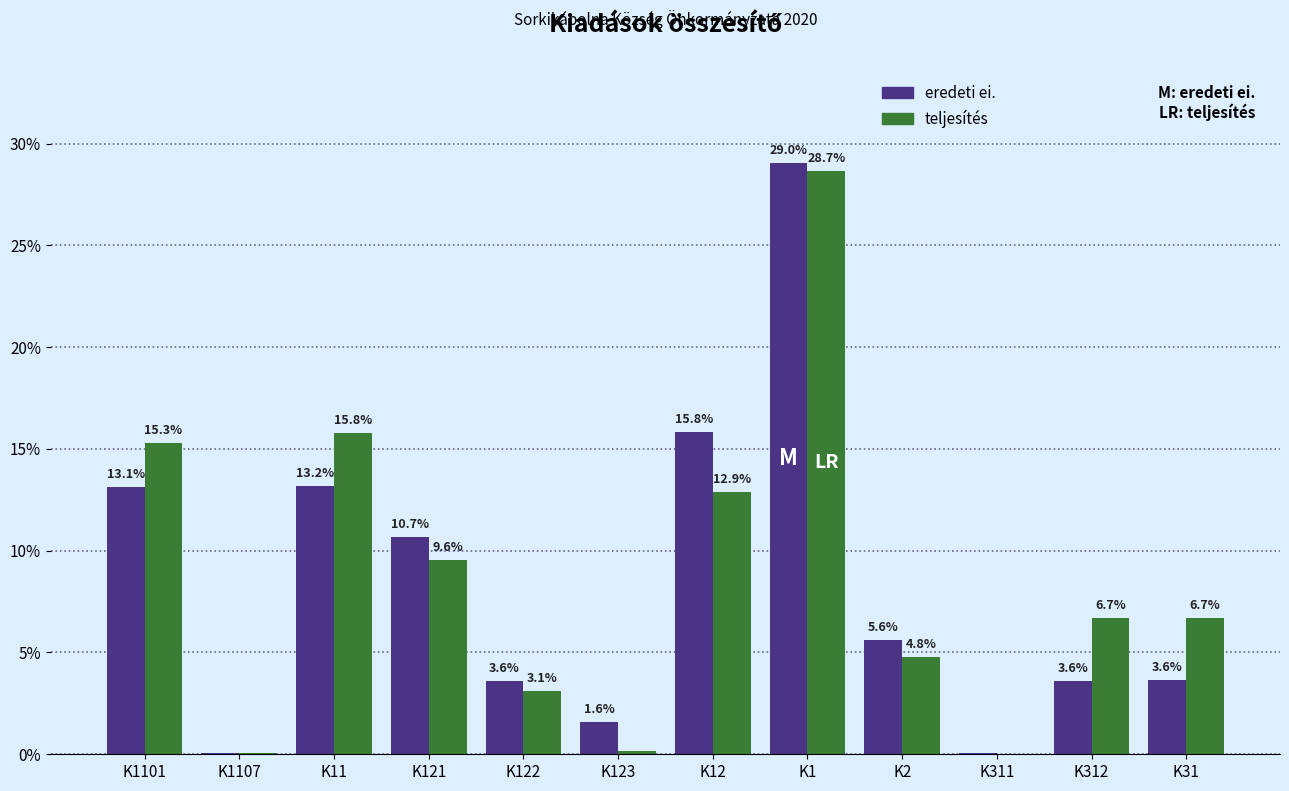

At which label is eredeti ei. closest to 14?

K11